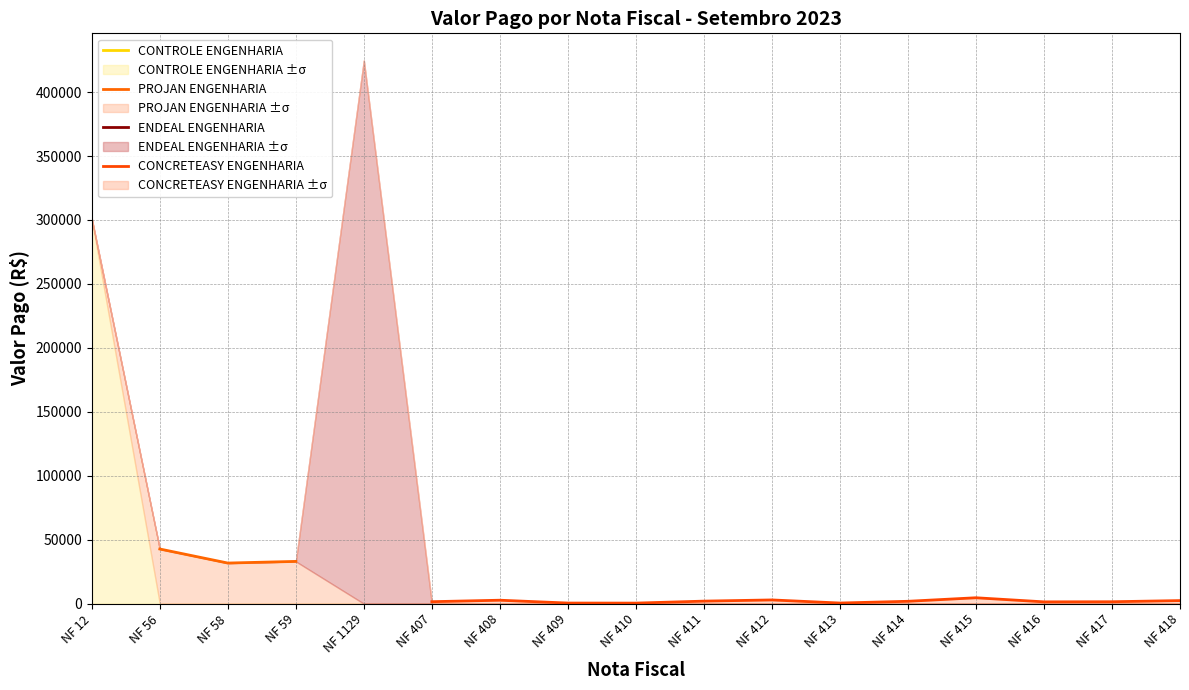

In CONCRETEASY ENGENHARIA, how many points are lower than both neighbors (excluding endpoints)?

3